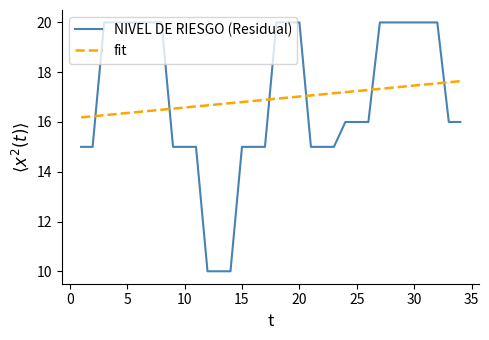

How many NIVEL DE RIESGO (Residual) values are between 15 and 20?

31